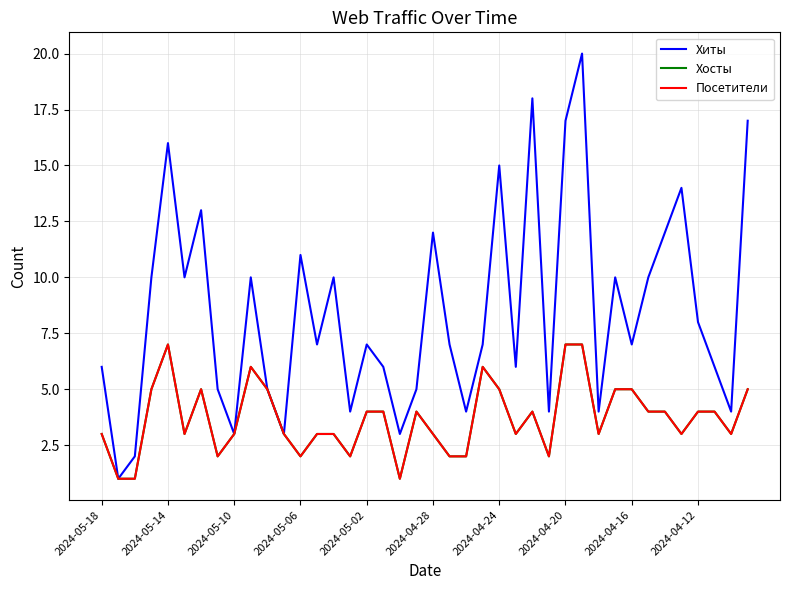

Does the chart have visible grid lines?

Yes